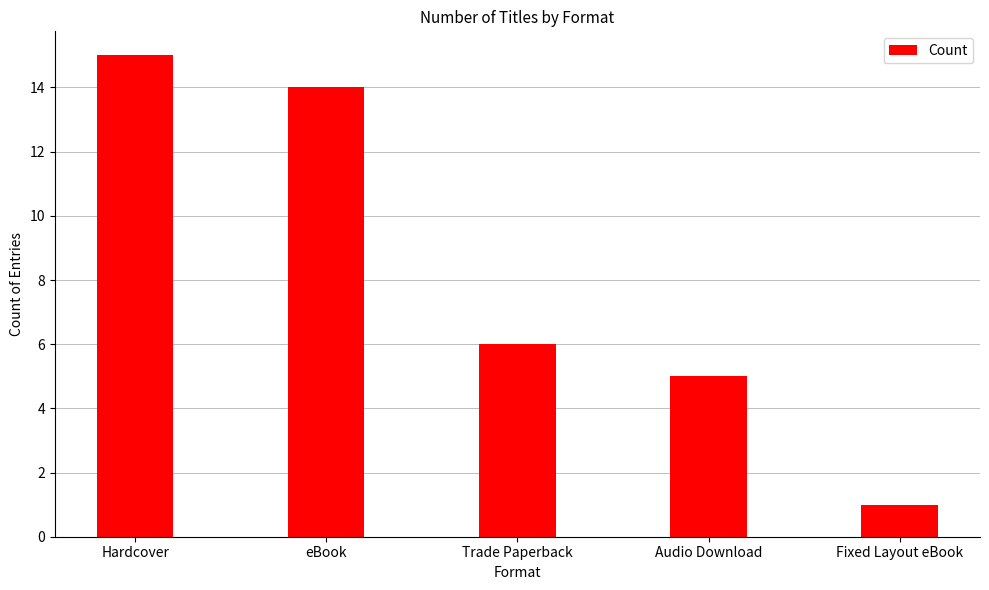

List the labels in order of value, smallest first.

Fixed Layout eBook, Audio Download, Trade Paperback, eBook, Hardcover